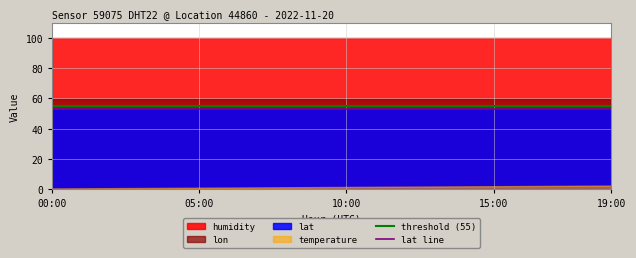

At which label does lat line reach its minimum?

00:00